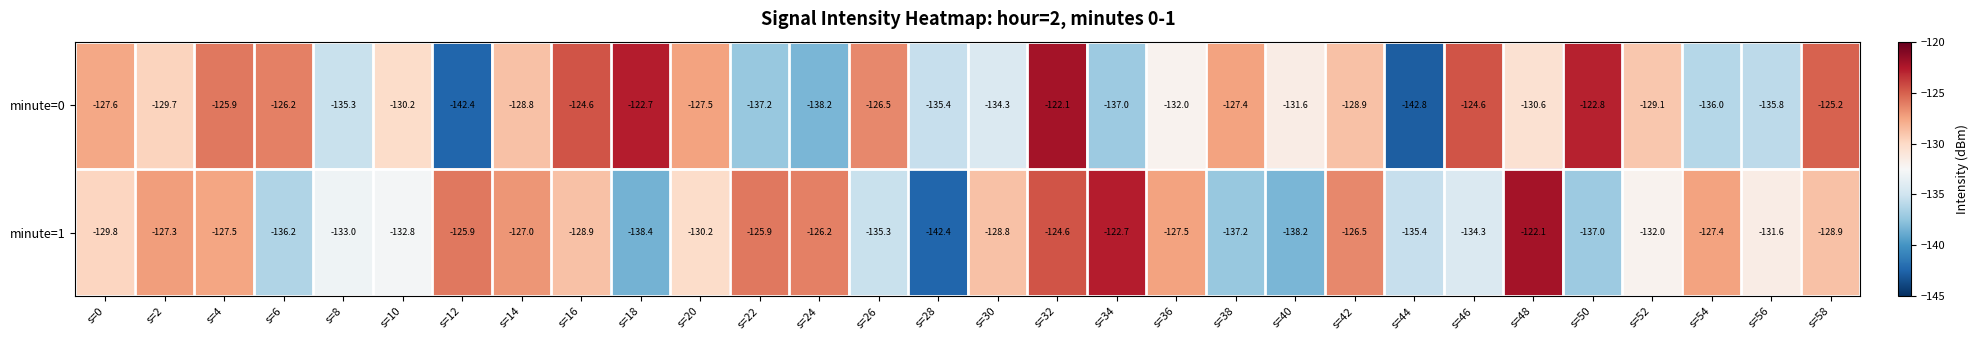

How many distinct data groups are displayed?

2